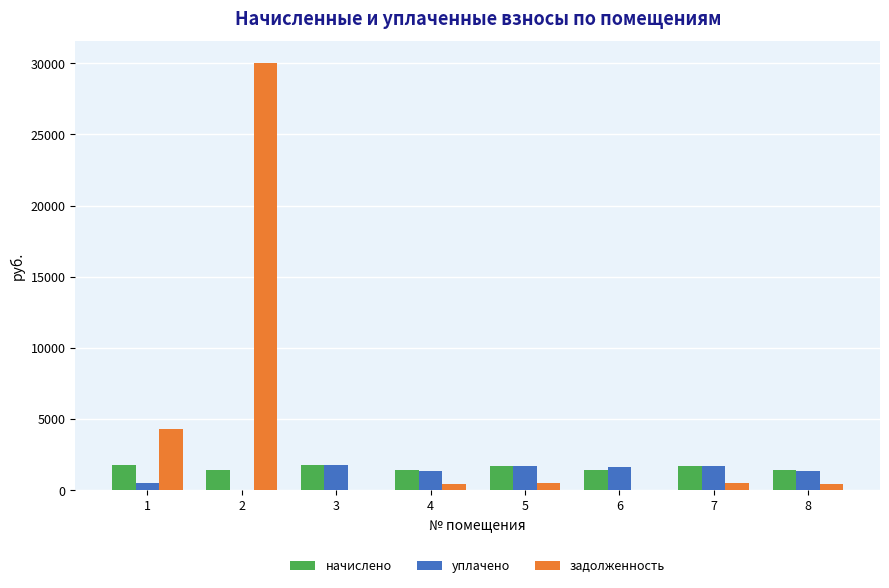

Which series has the widest spread of values?

задолженность